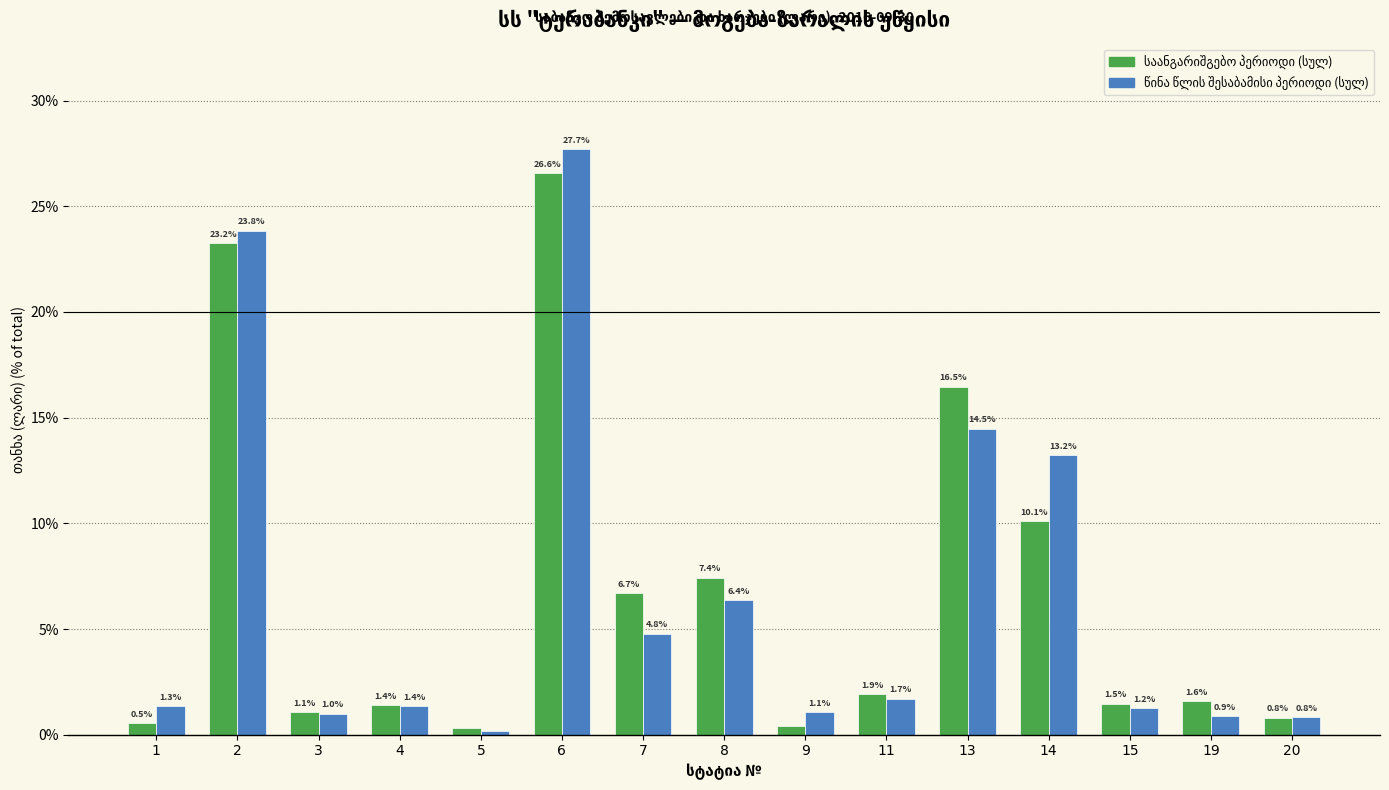

What is the total value across all series at 5?

0.5